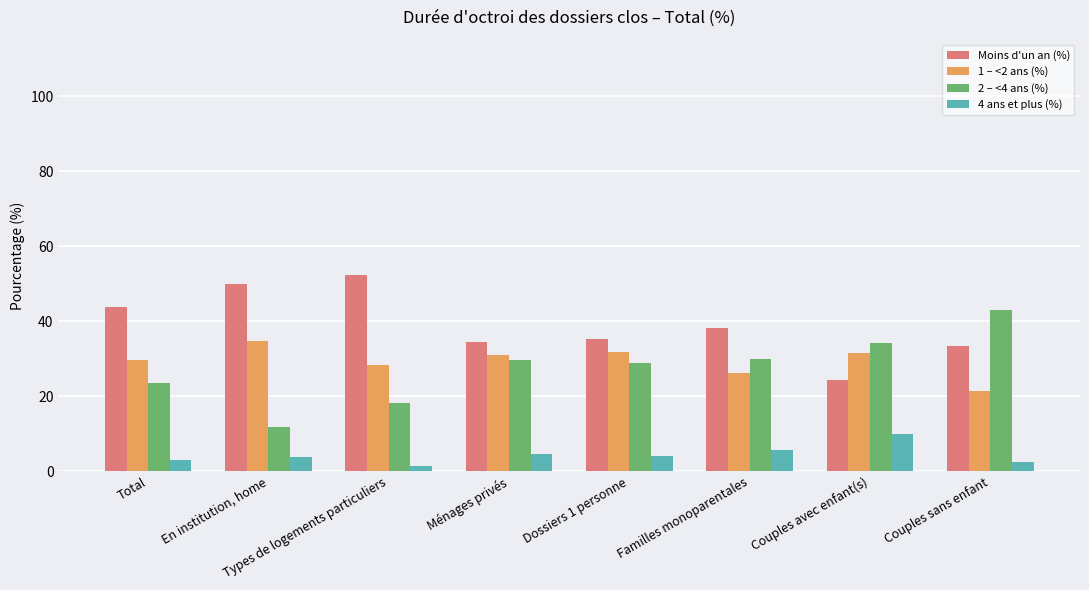

What is the value of the 4 ans et plus (%) bar at the 2nd from the left?

3.7